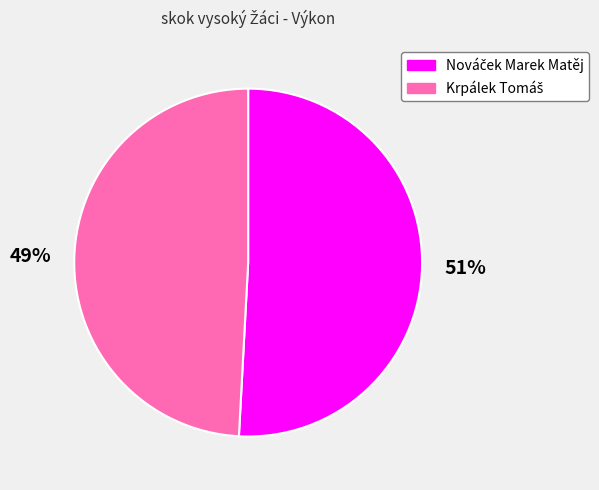

To the nearest percent, what is the average slice percentage?

50%